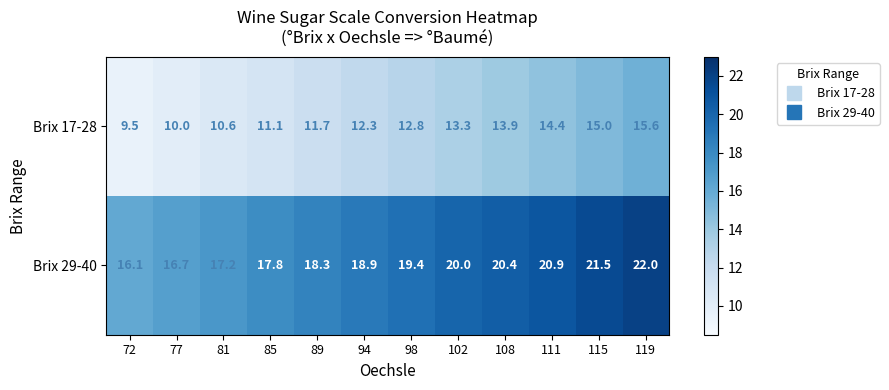

True or false: Brix 29-40 has a value of 17.2 at 81.

True